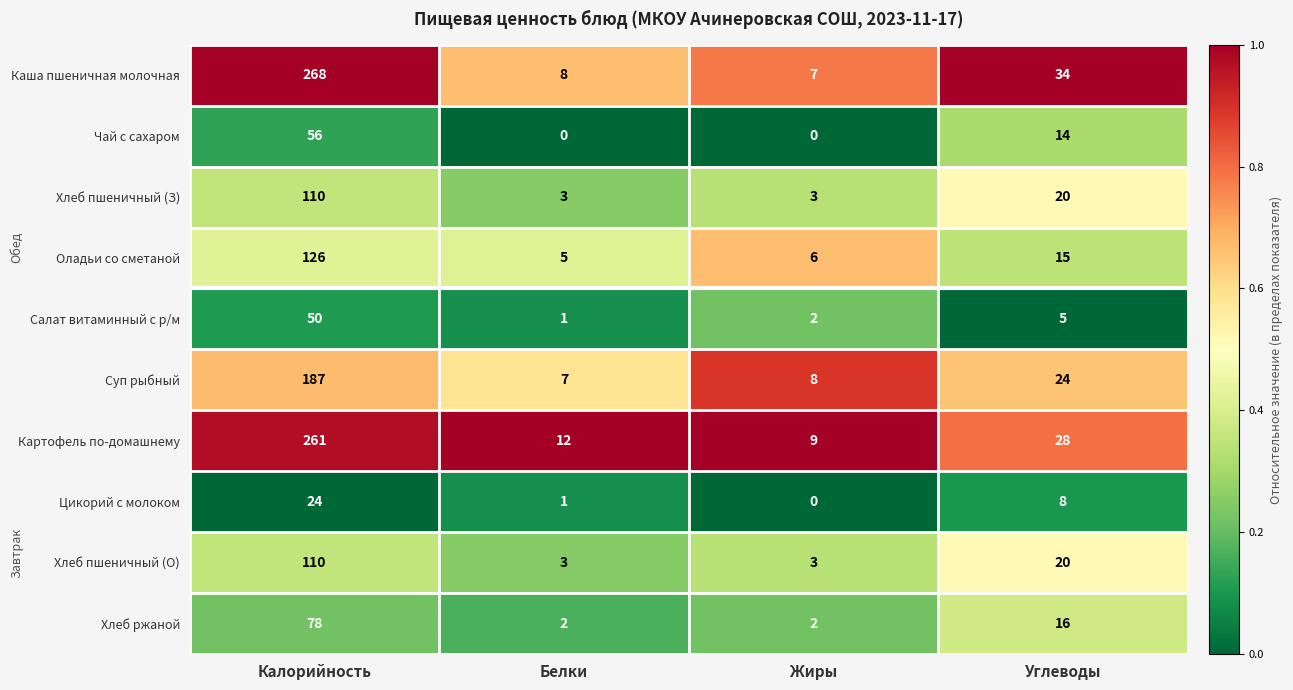

Which series has the widest spread of values?

Каша пшеничная молочная